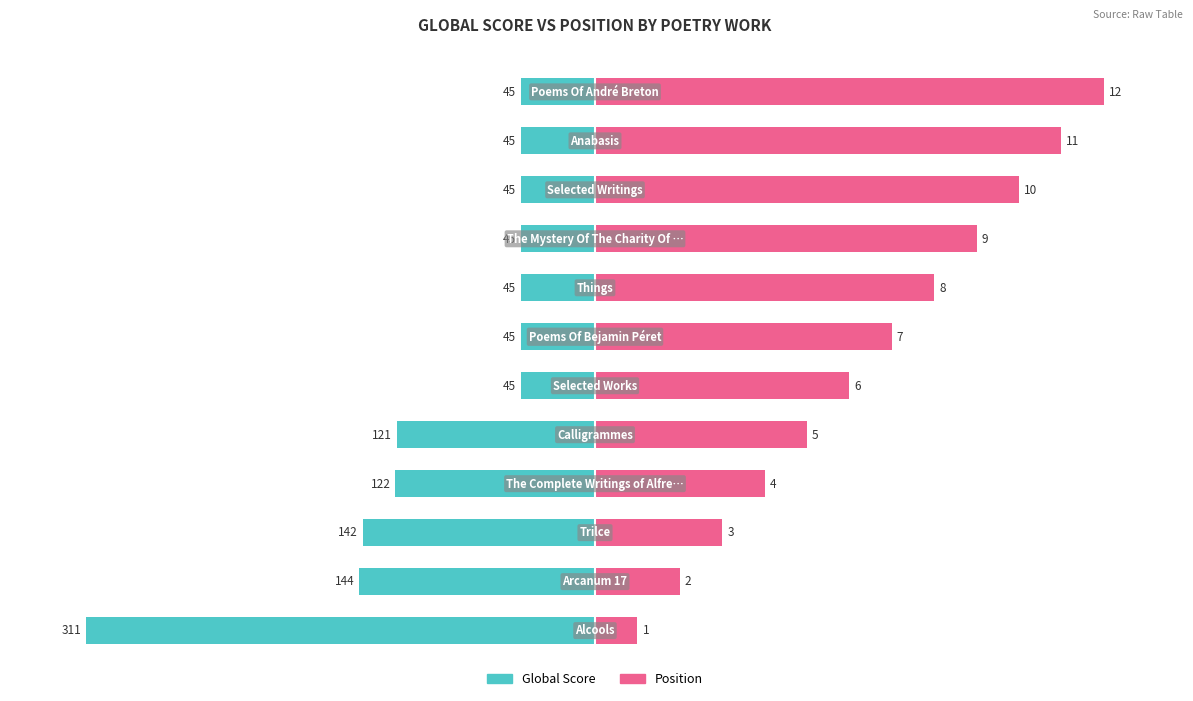

The Position series shows 61.5 at 4. True or false?

False